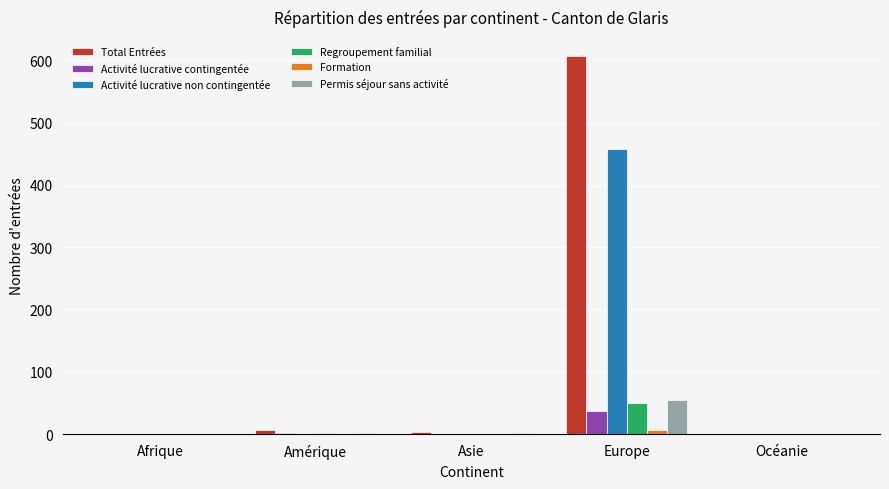

At which label does Regroupement familial reach its peak?

Europe